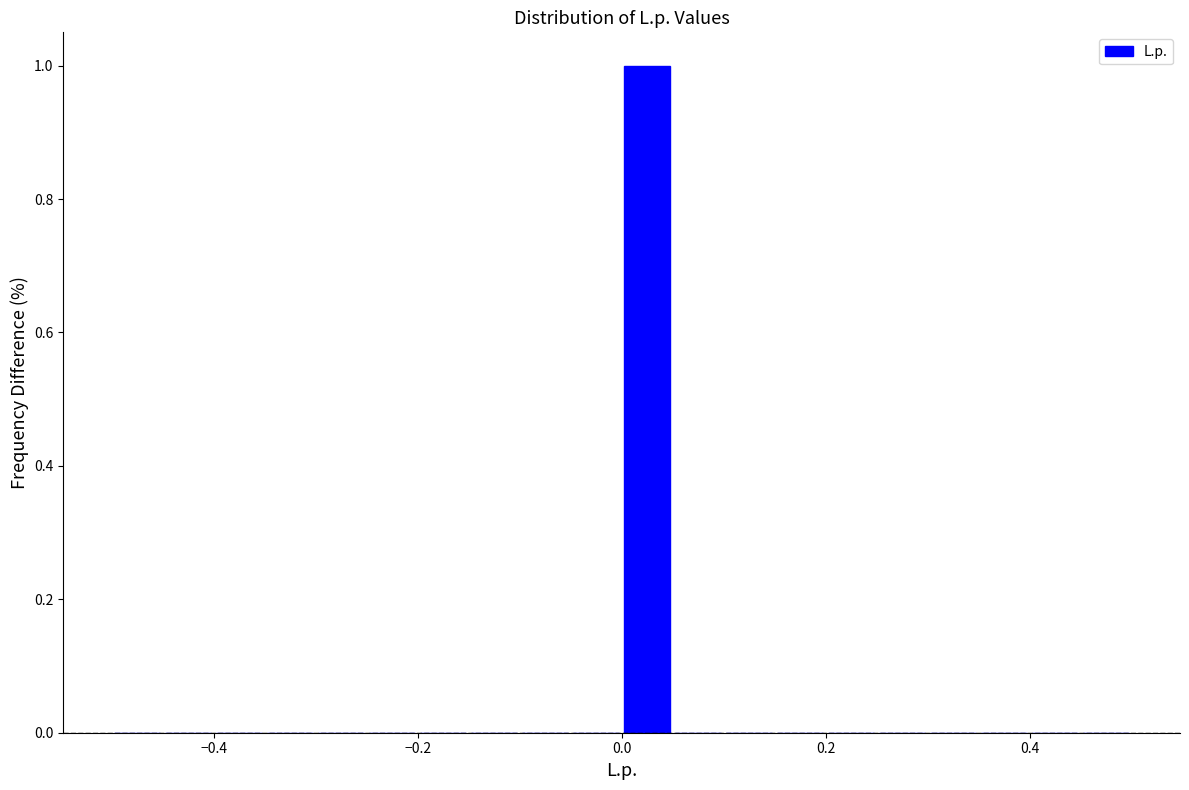

Read against the x-axis, roughly where is the centre of the tallest bar?

0.02